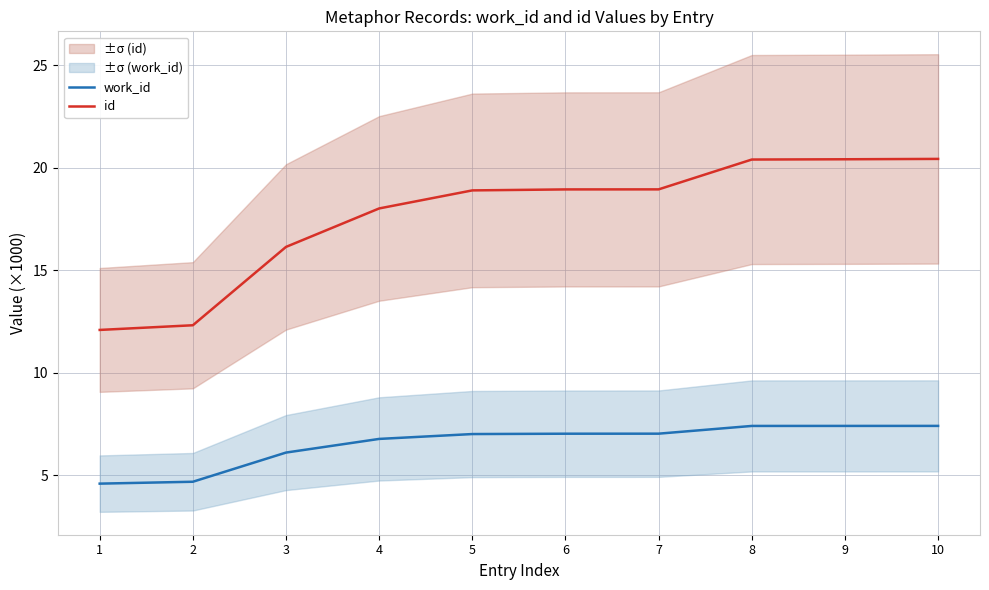

Which category has the highest value across all series?

10